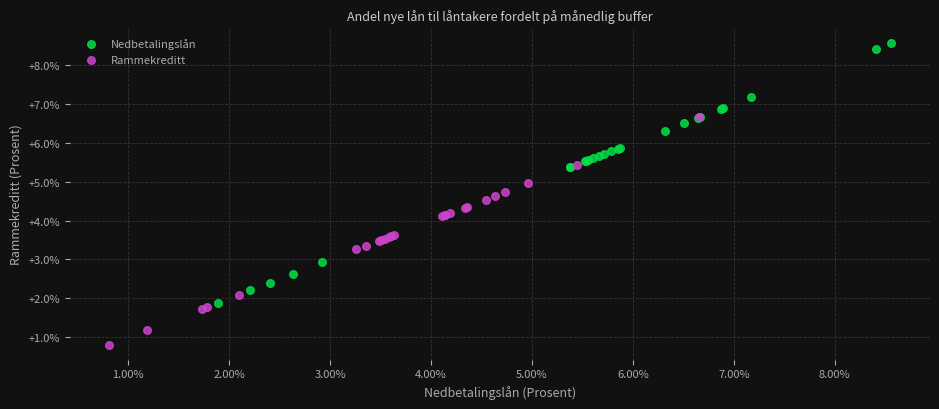

Which series reaches the maximum Y coordinate?

Nedbetalingslån